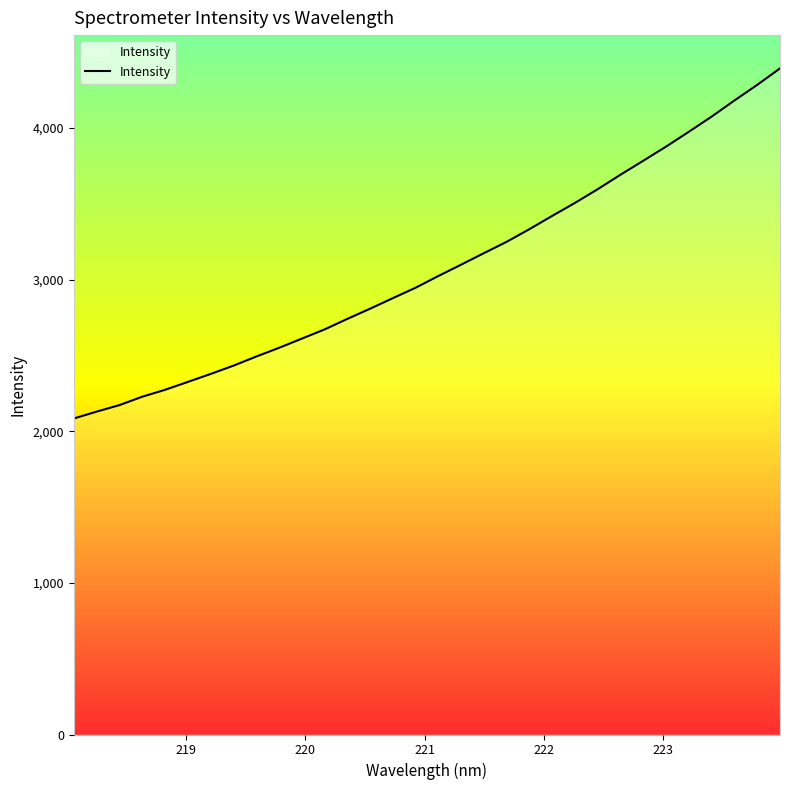

What is the smallest value displayed?

2084.5